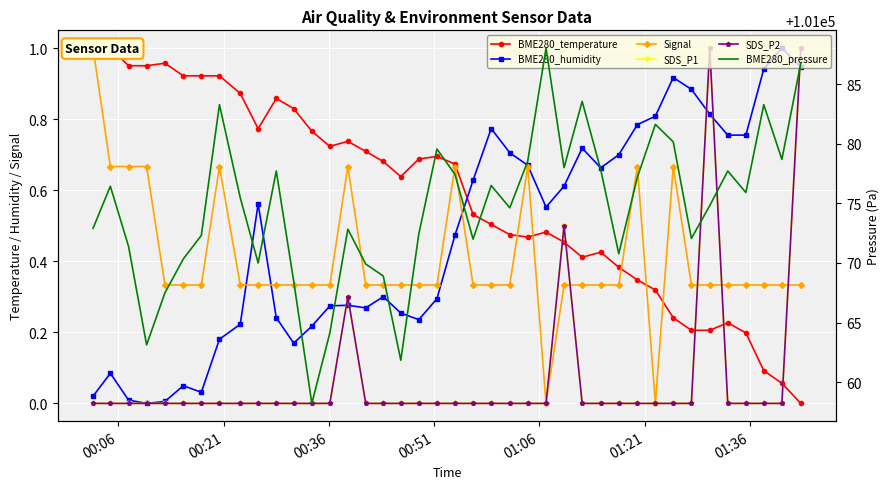

What is the average value of the SDS_P1 series?

0.1